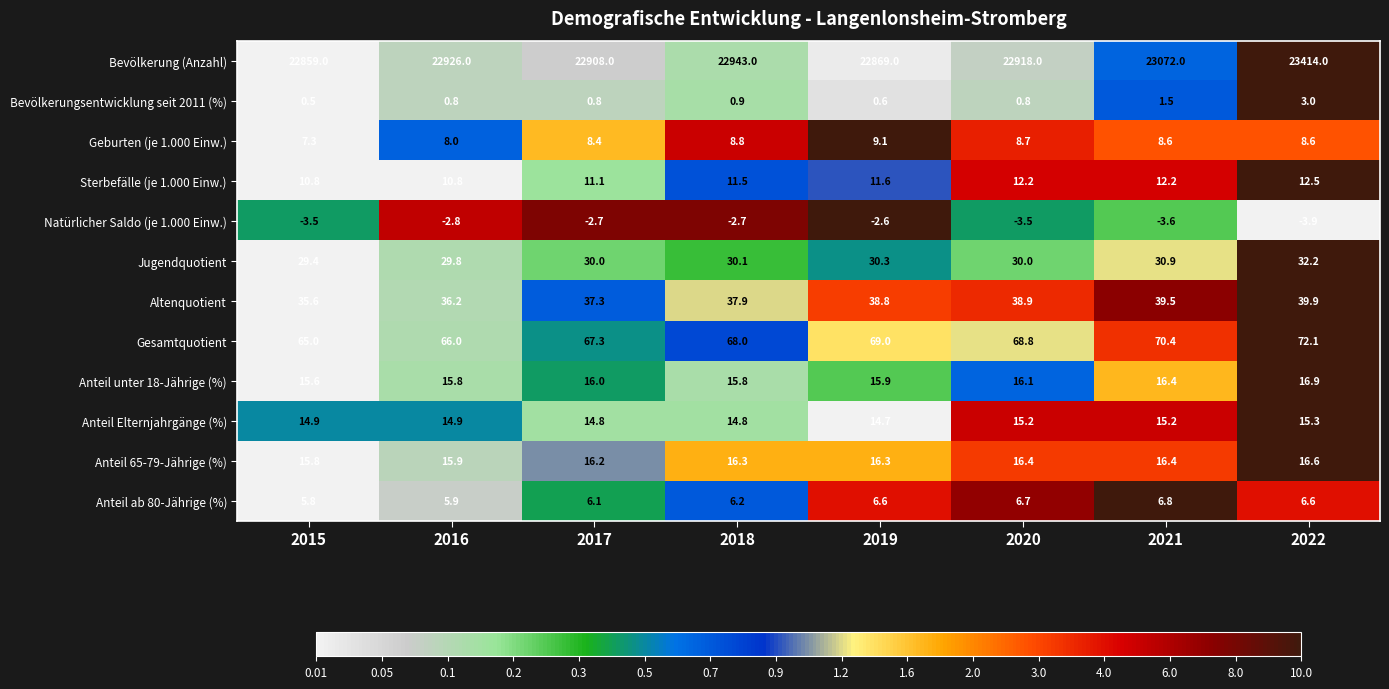

Which series has the widest spread of values?

Bevölkerung (Anzahl)